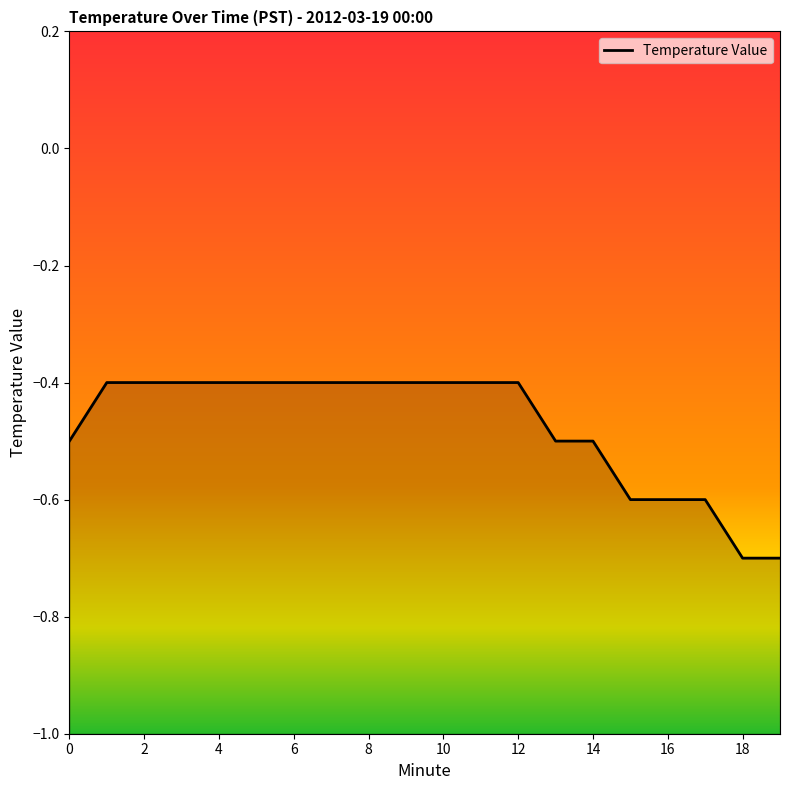

Reading left to right, transcribe all the data shown in this chart.

0=-0.5	1=-0.4	2=-0.4	3=-0.4	4=-0.4	5=-0.4	6=-0.4	7=-0.4	8=-0.4	9=-0.4	10=-0.4	11=-0.4	12=-0.4	13=-0.5	14=-0.5	15=-0.6	16=-0.6	17=-0.6	18=-0.7	19=-0.7